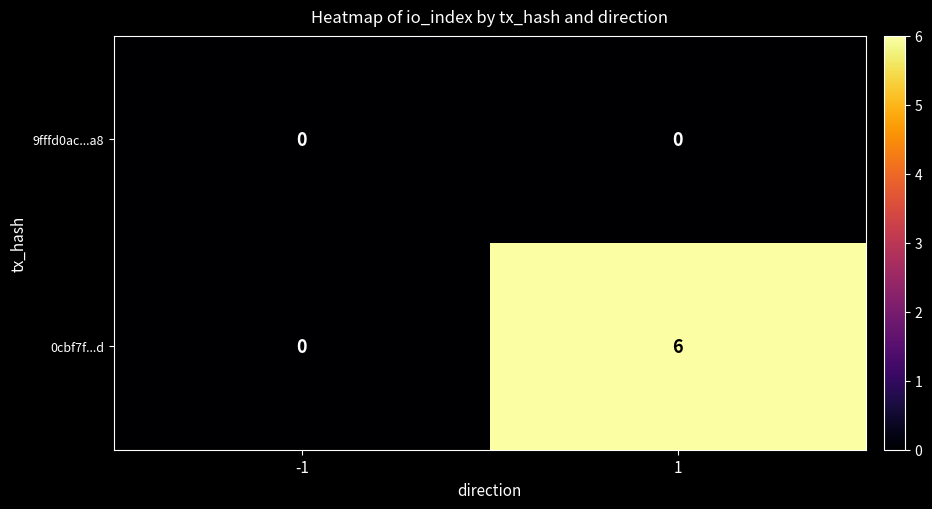

What is the difference between the highest and lowest values at 1?

6